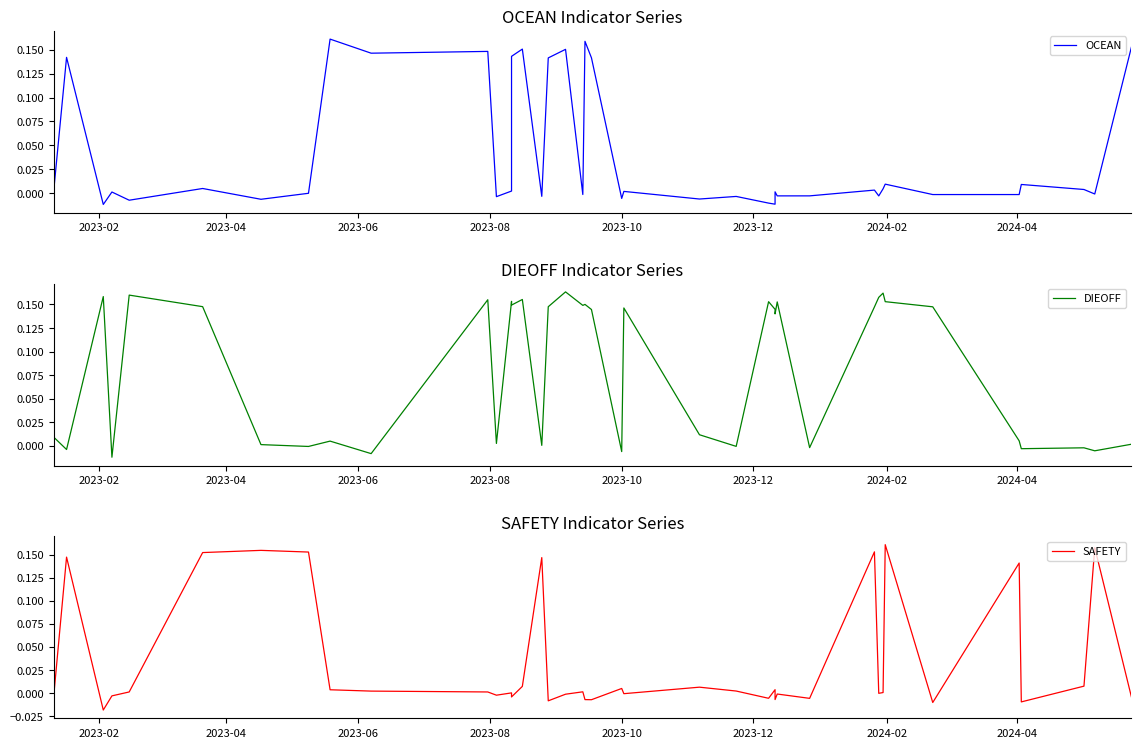

What position from the right is 2023-06?

38